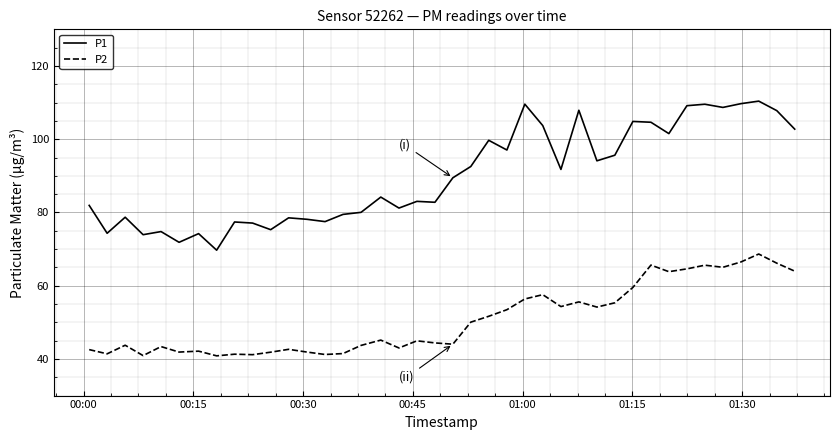

What is the smallest value displayed?

40.9